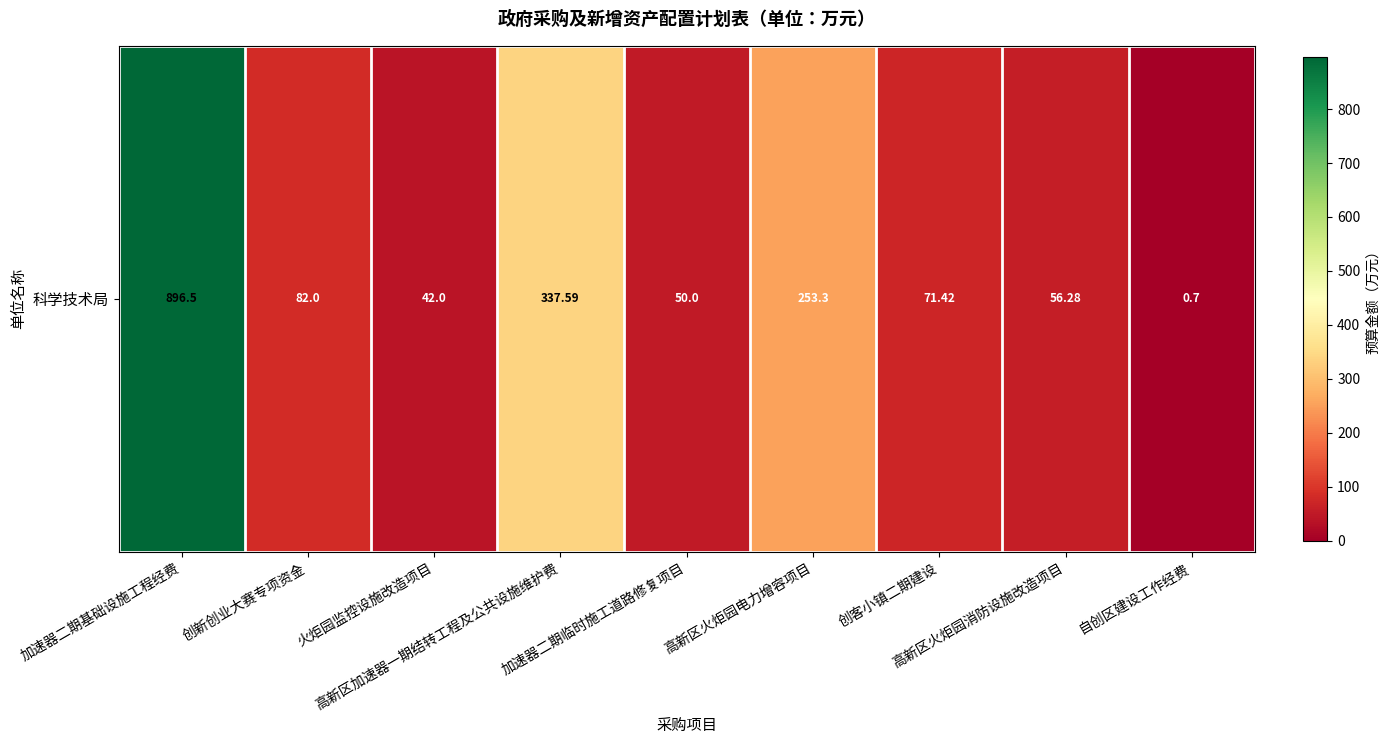

Reading left to right, extract all data points from this chart.

896.5	82.0	42.0	337.6	50.0	253.3	71.4	56.3	0.7